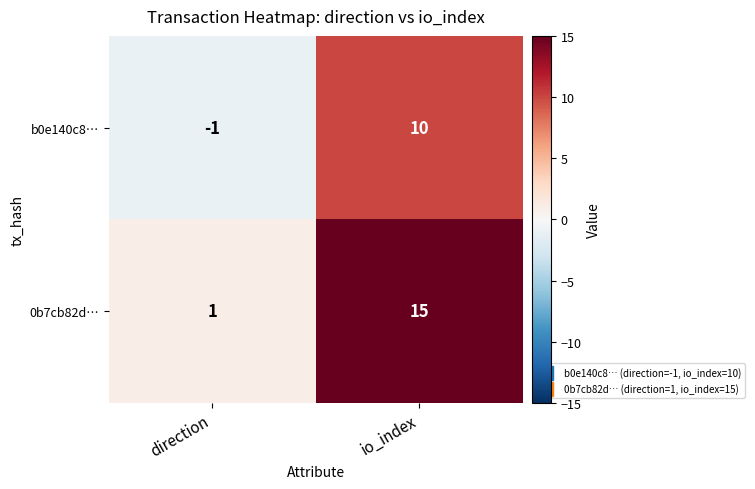

The 0b7cb82d… series shows 25 at io_index. True or false?

False